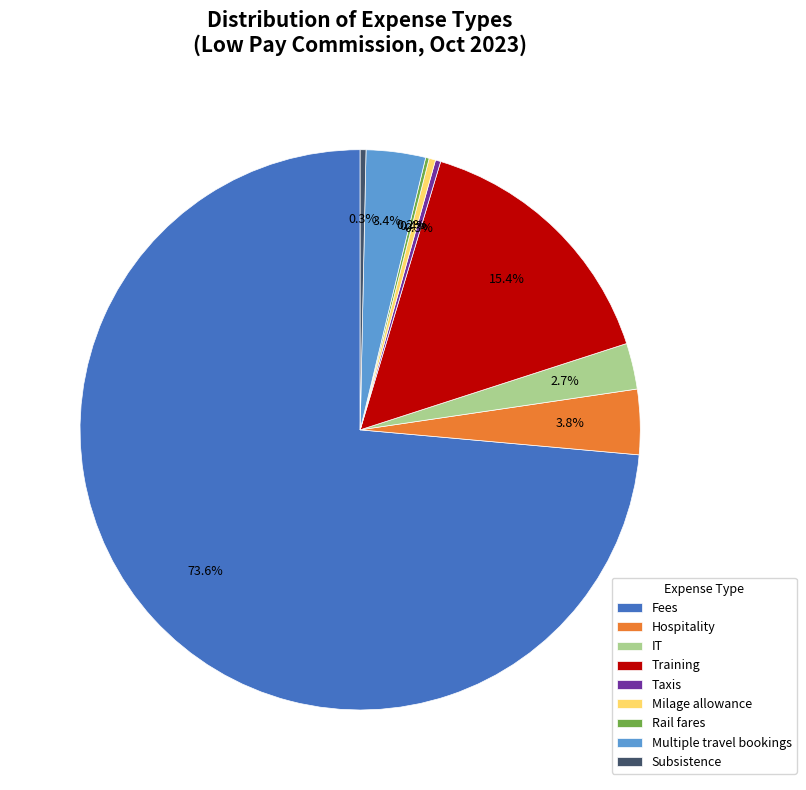

What is the largest slice in the pie chart?

Fees